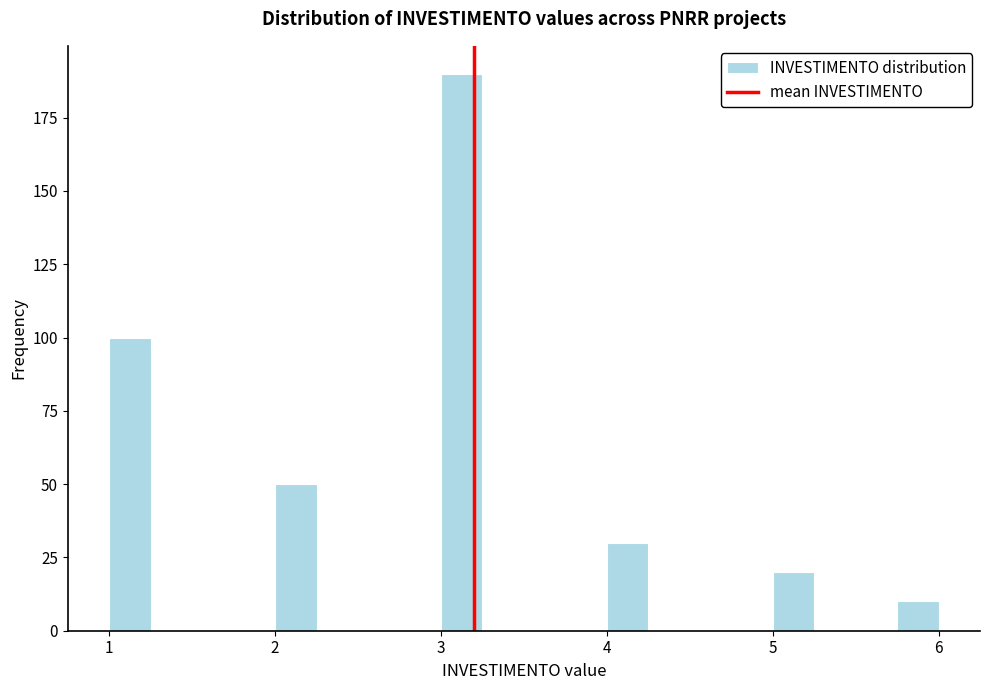

Around what value on the x-axis is the tallest bar? Give the approximate position of its centre, as read against the axis.

3.1